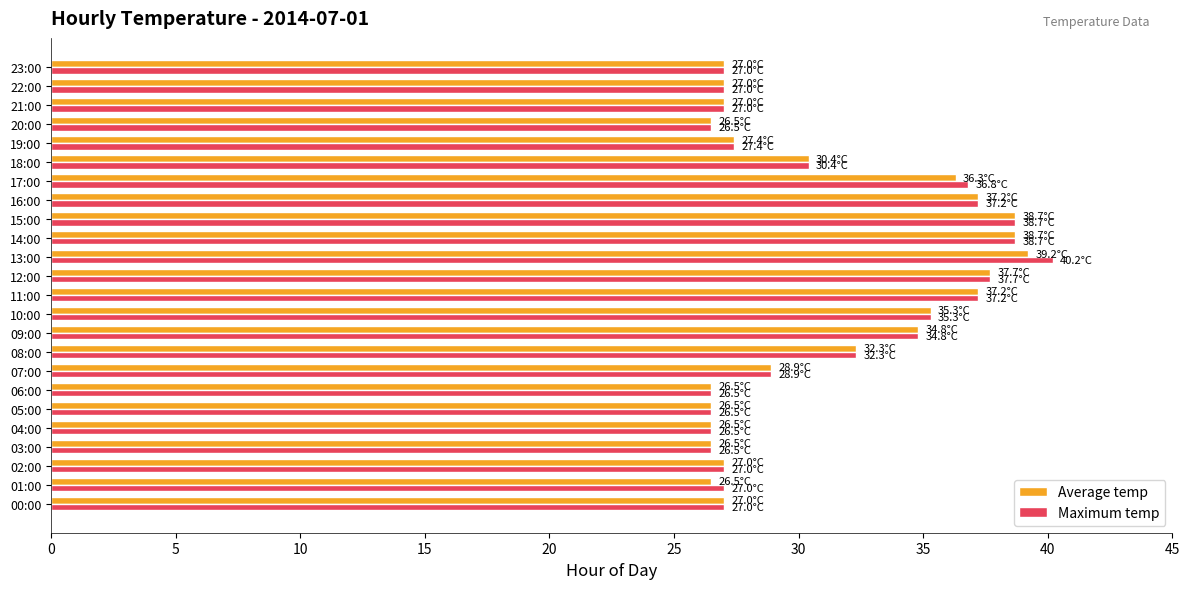

Which series has the widest spread of values?

Maximum temp